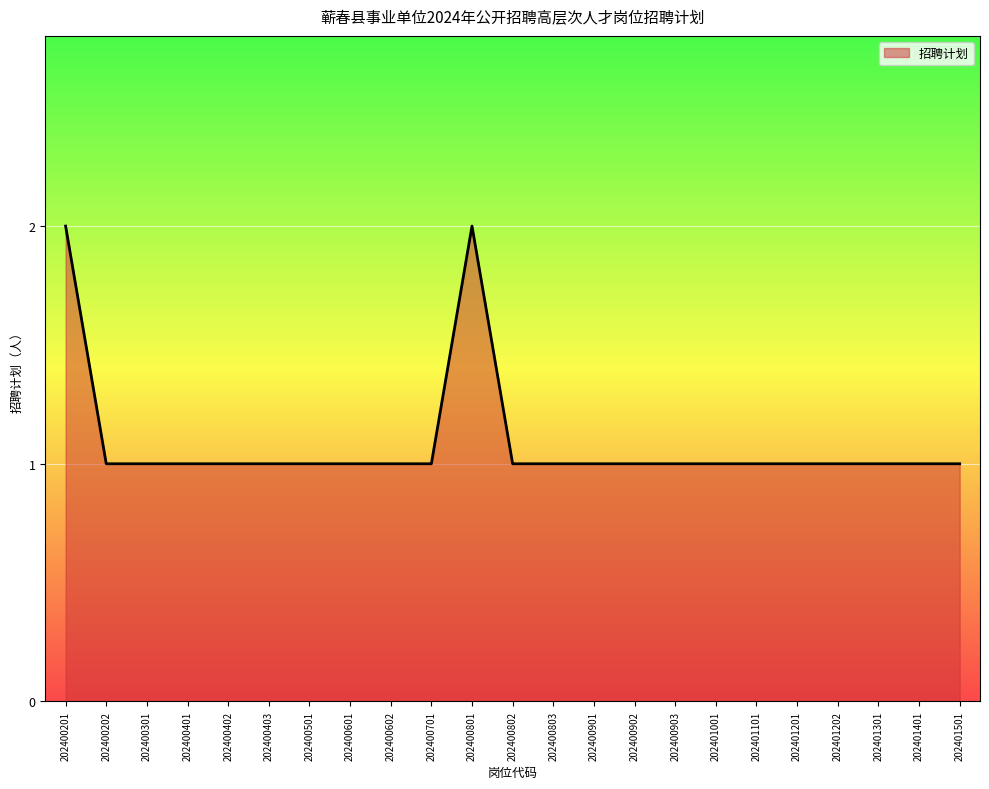

Does the chart display data point markers on the line(s)?

No